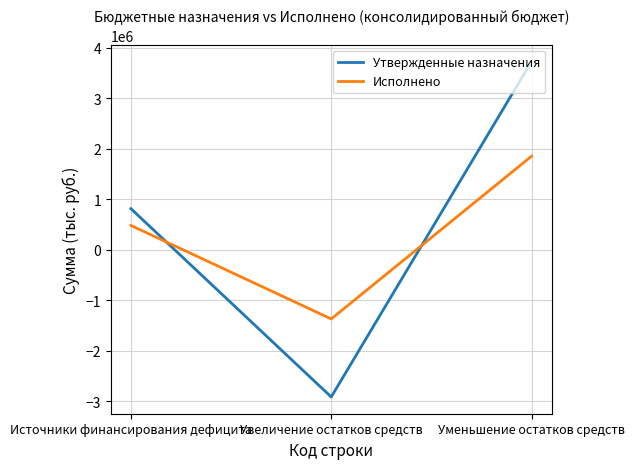

Which series has the widest spread of values?

Утвержденные назначения